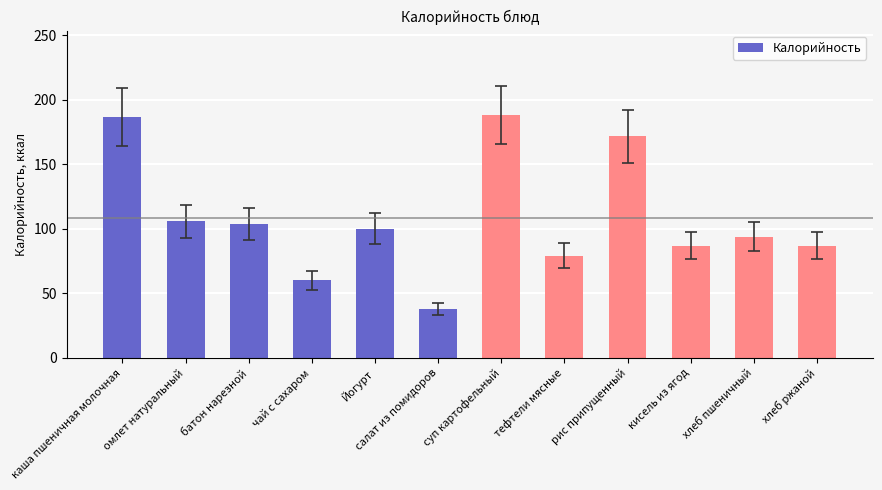

Count the number of data series in this chart.

1